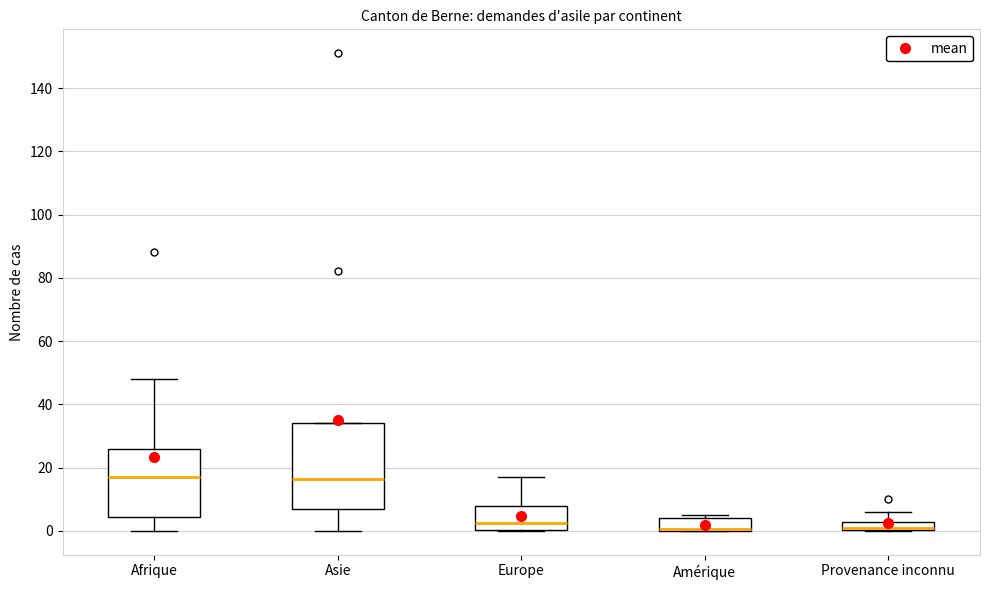

Which box is the tallest, from its lower edge to its upper edge?

Asie